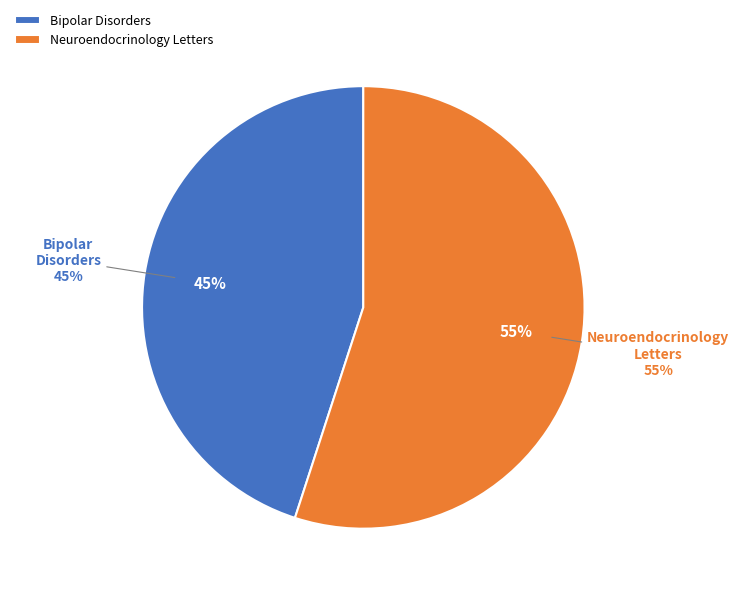

The Bipolar Disorders slice represents 55% of the pie. True or false?

False